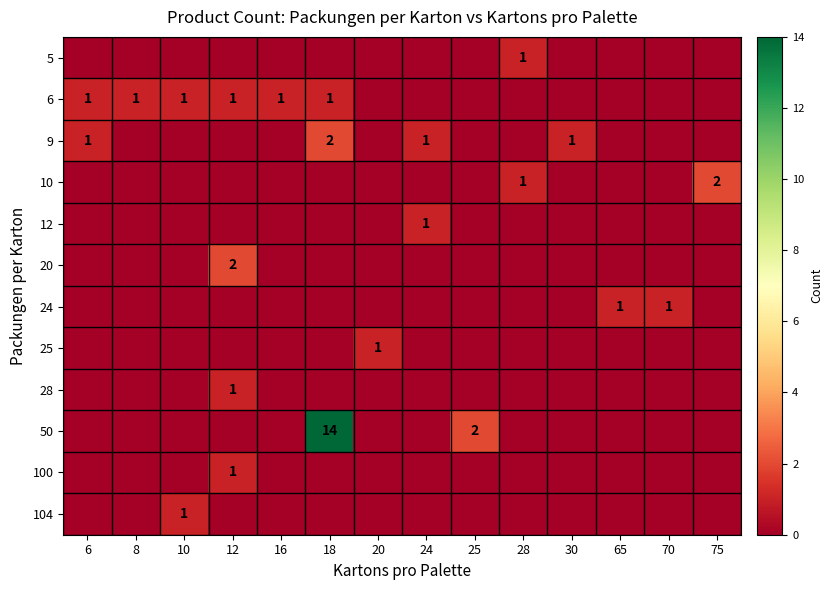

Which has a higher value, 70 or 30?

70